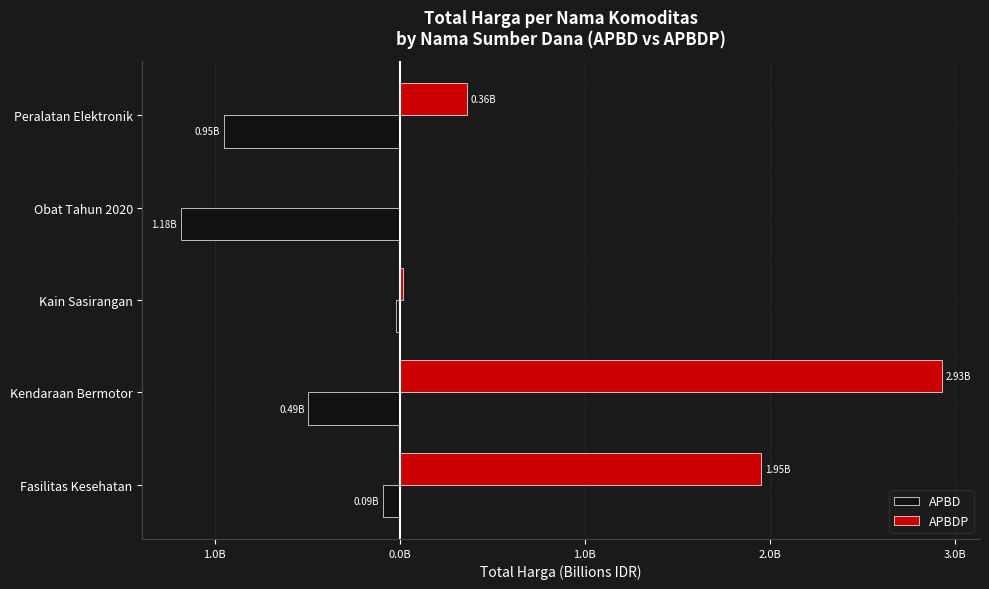

What are all the series names shown in the legend?

APBD, APBDP